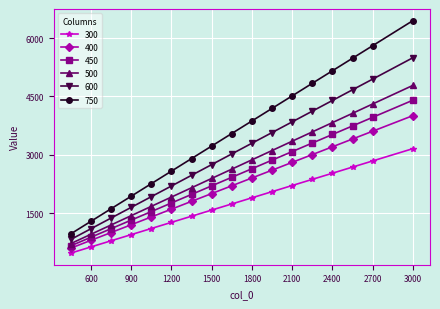

What is the difference between the maximum and minimum values in the 300 series?

2685